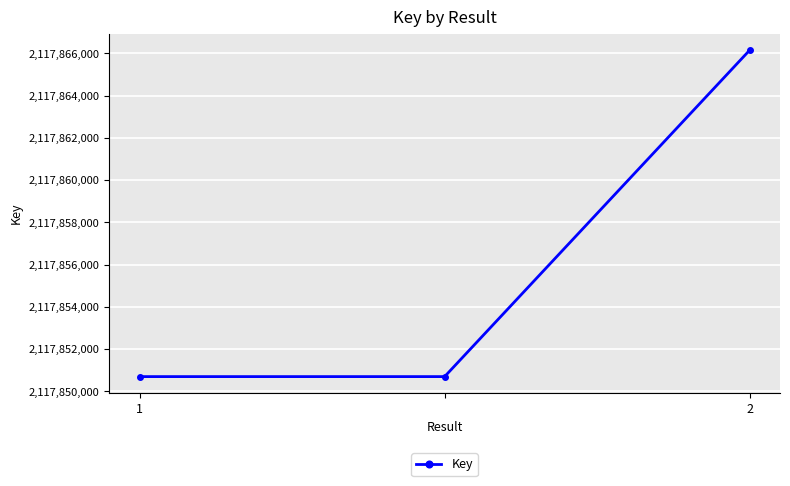

What is the value of the 1st point from the left?

2117850701